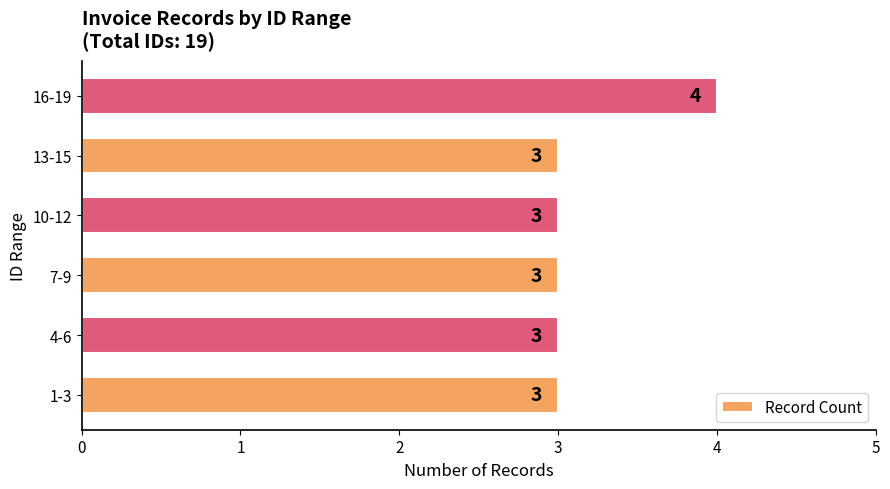

Reading bottom to top, what are all the values shown in this chart?

3	3	3	3	3	4